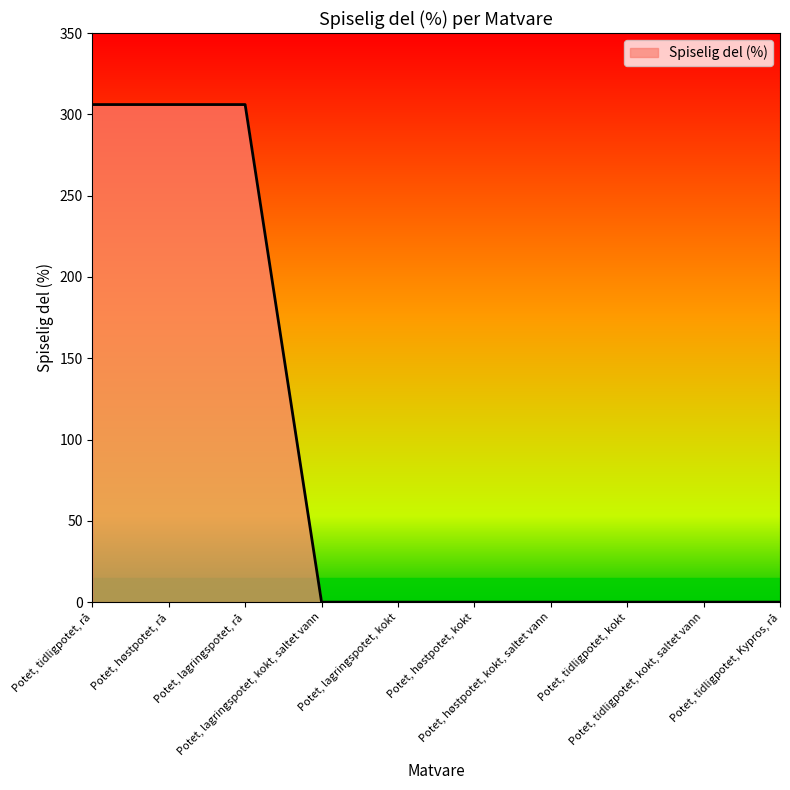

What is the maximum value shown in the chart?

306